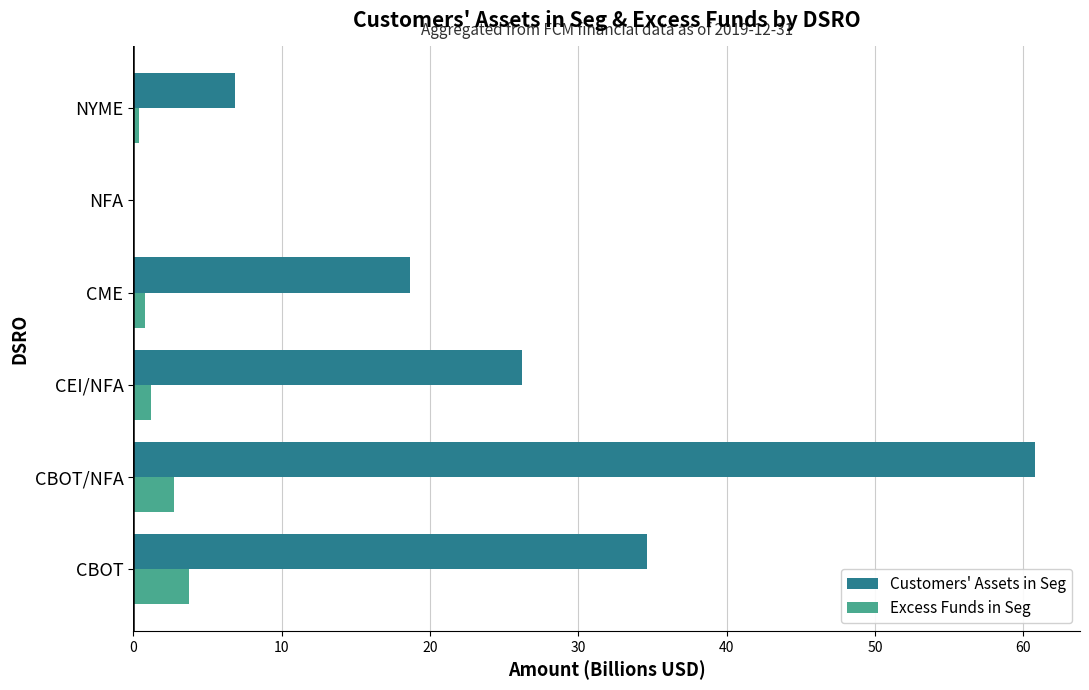

The value of Customers' Assets in Seg at CBOT is 62.3. True or false?

False